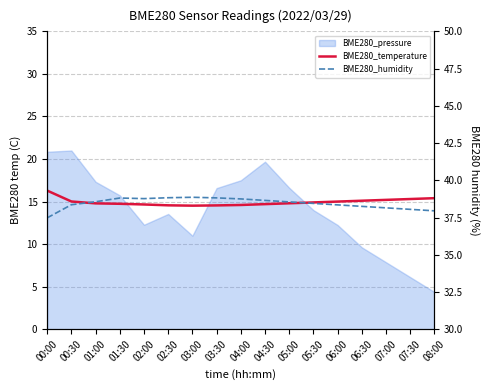

What is the label of the 16th point from the left?

07:30